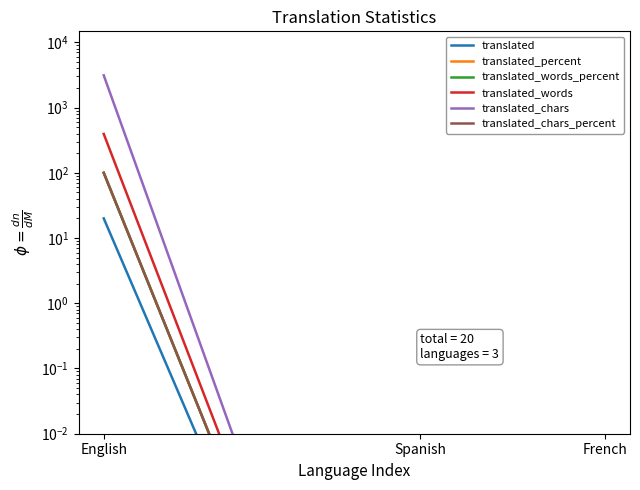

What value does the translated series have at English?

20.0